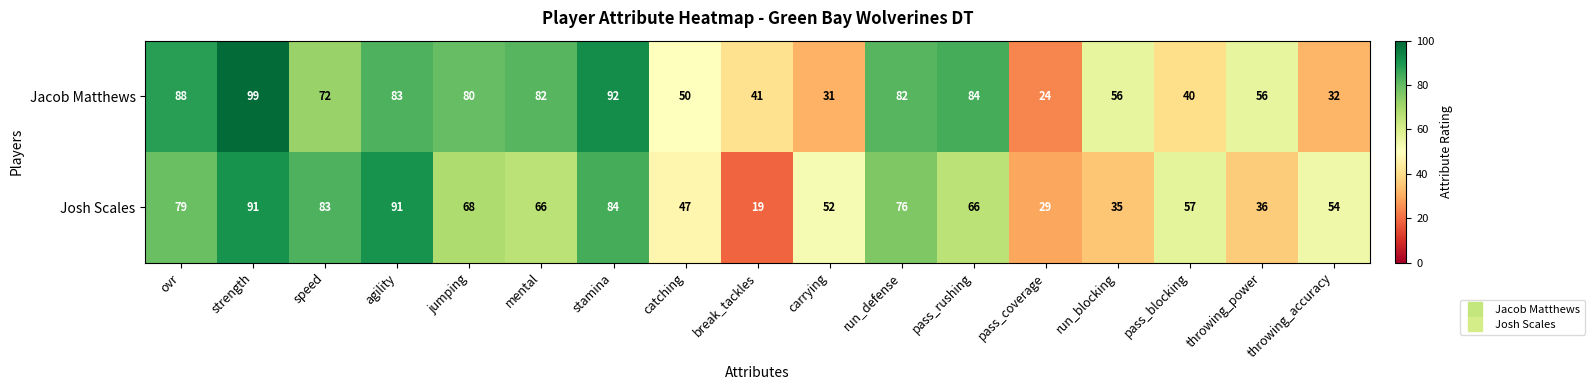

Count the number of data series in this chart.

2